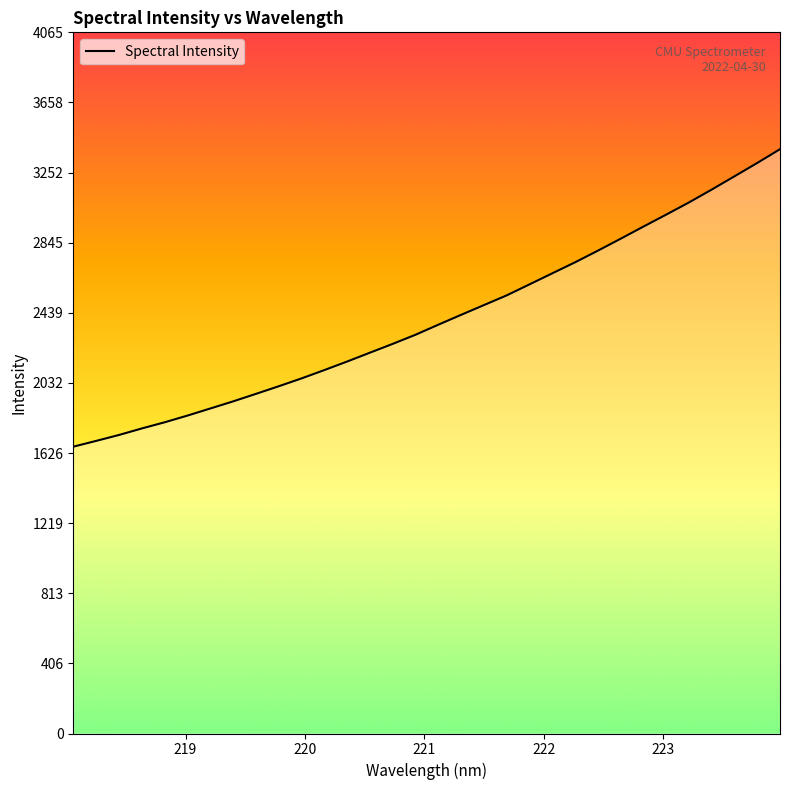

List the labels in order of value, smallest first.

218.0596, 218.2508, 218.442, 218.6332, 218.8244, 219.0156, 219.2067, 219.3979, 219.589, 219.7801, 219.9712, 220.1623, 220.3533, 220.5444, 220.7354, 220.9264, 221.1174, 221.3083, 221.4993, 221.6902, 221.8812, 222.0721, 222.263, 222.4538, 222.6447, 222.8355, 223.0264, 223.2172, 223.408, 223.5987, 223.7895, 223.9802